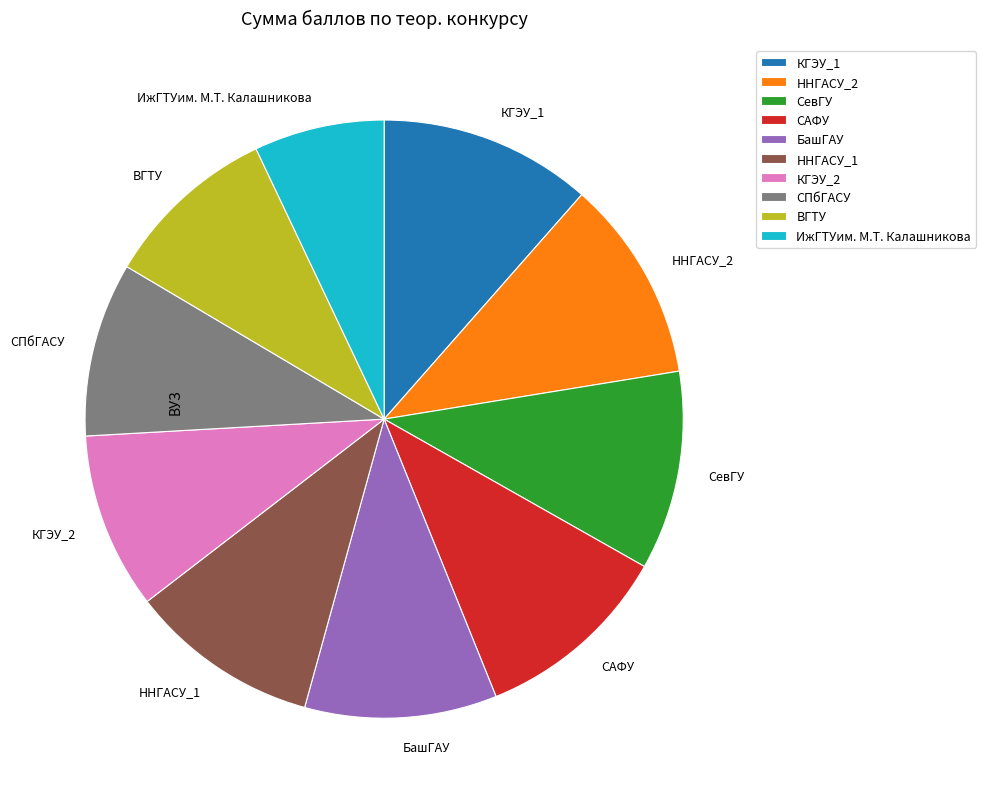

What is the largest slice in the pie chart?

КГЭУ_1